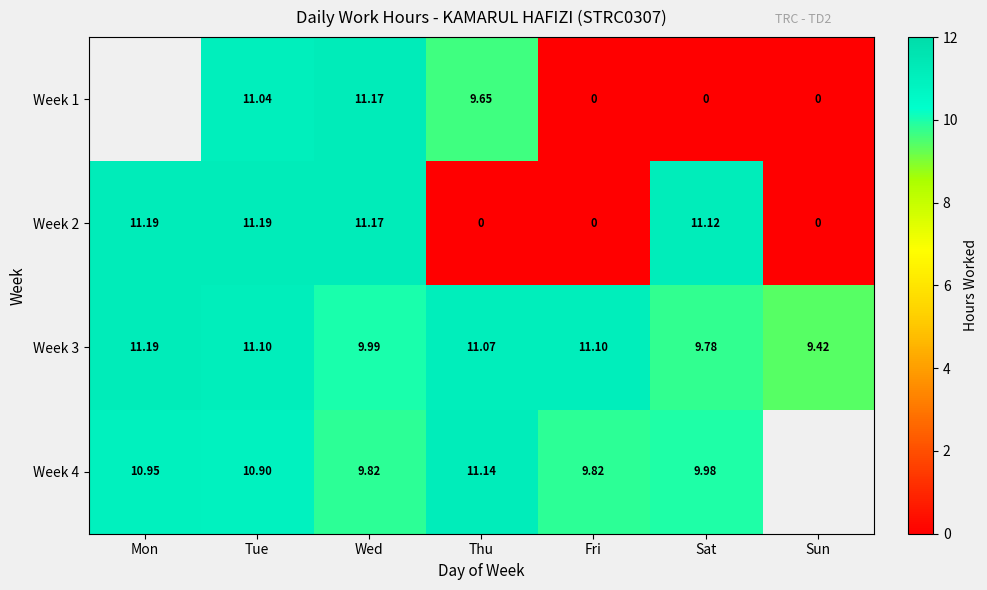

At which label does Week 3 first exceed 11?

Mon